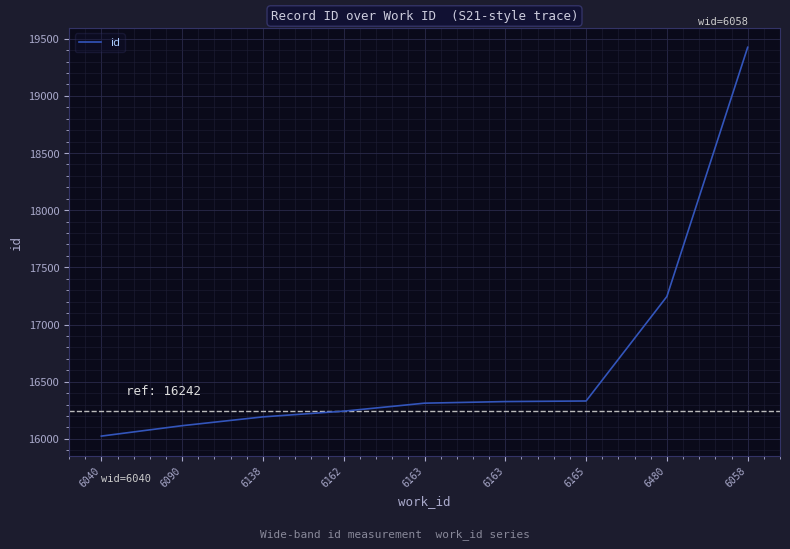

What is the label of the 1st point from the right?

6058